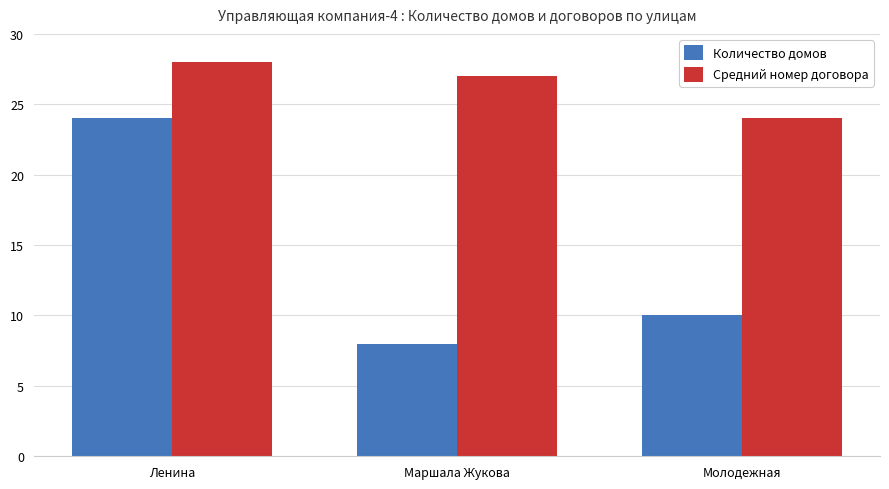

True or false: Средний номер договора has a value of 24 at Молодежная.

True